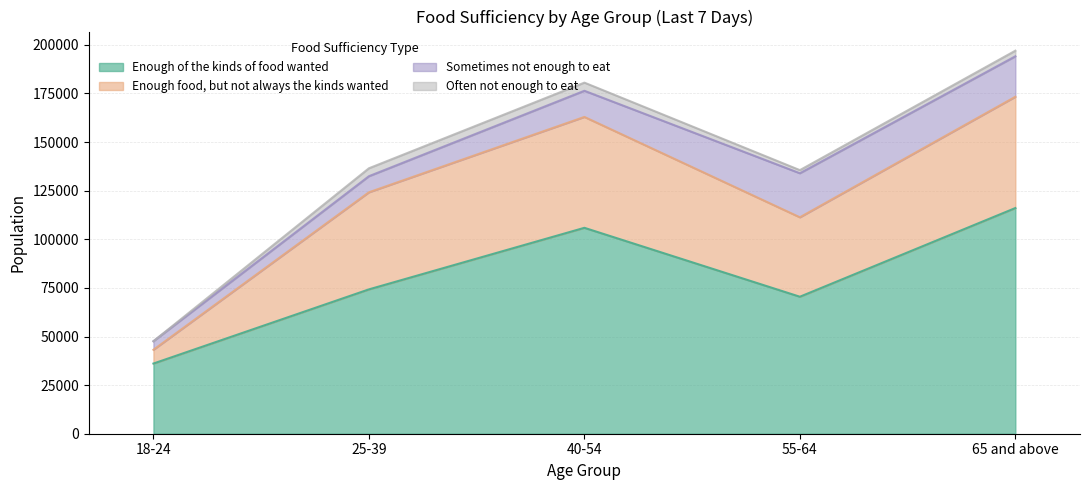

Where is the first local maximum for Often not enough to eat?

40-54